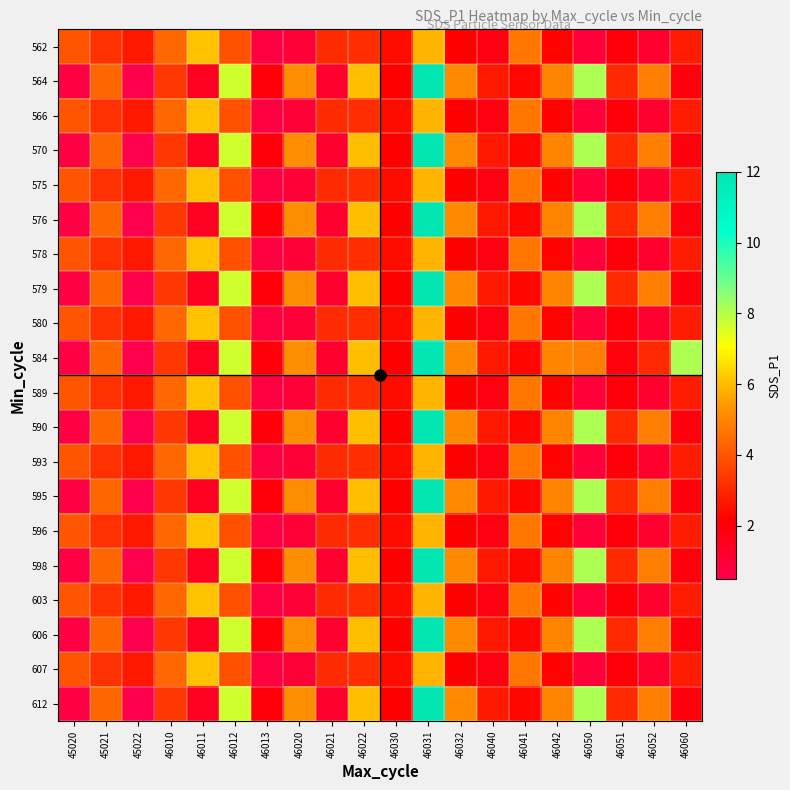

How many distinct data groups are displayed?

20